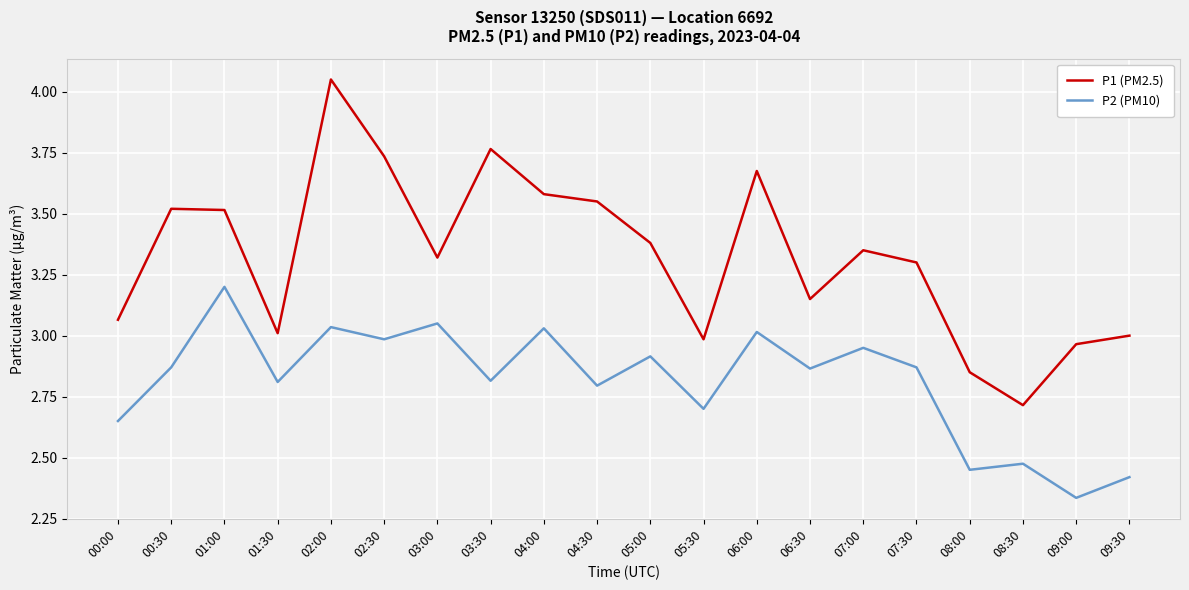

Where is the first local minimum for P1 (PM2.5)?

01:30